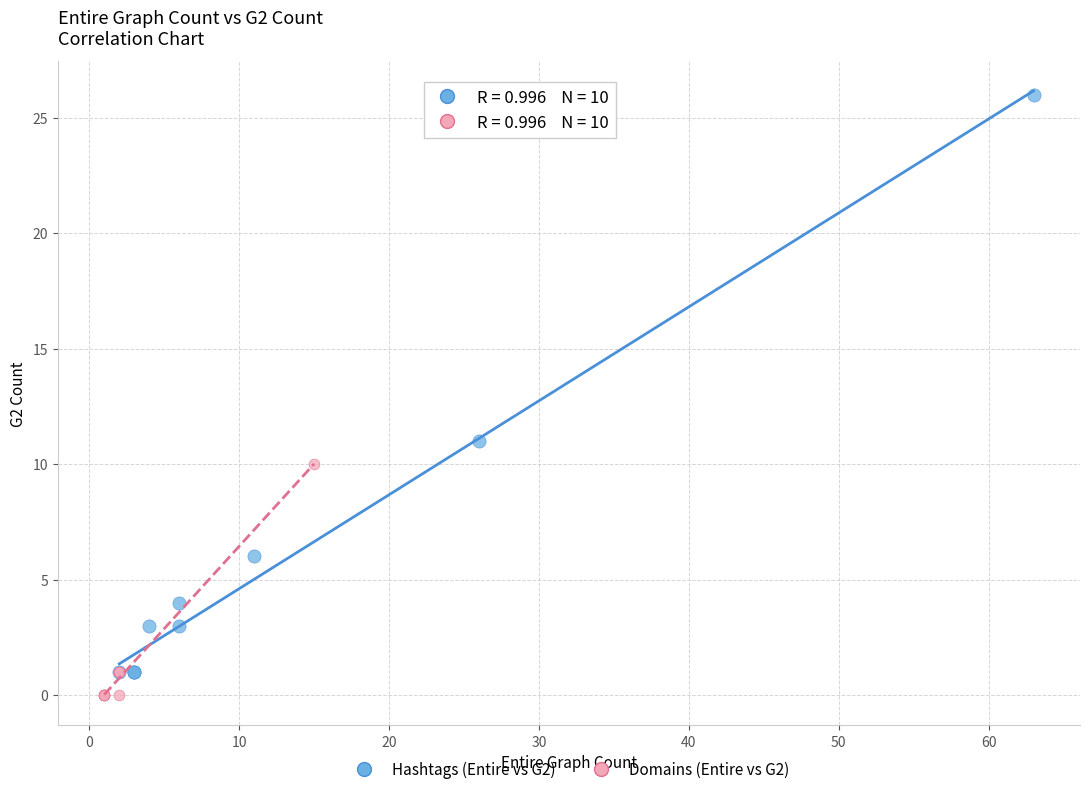

Which series contains the highest Y value?

Hashtags (Entire vs G2)